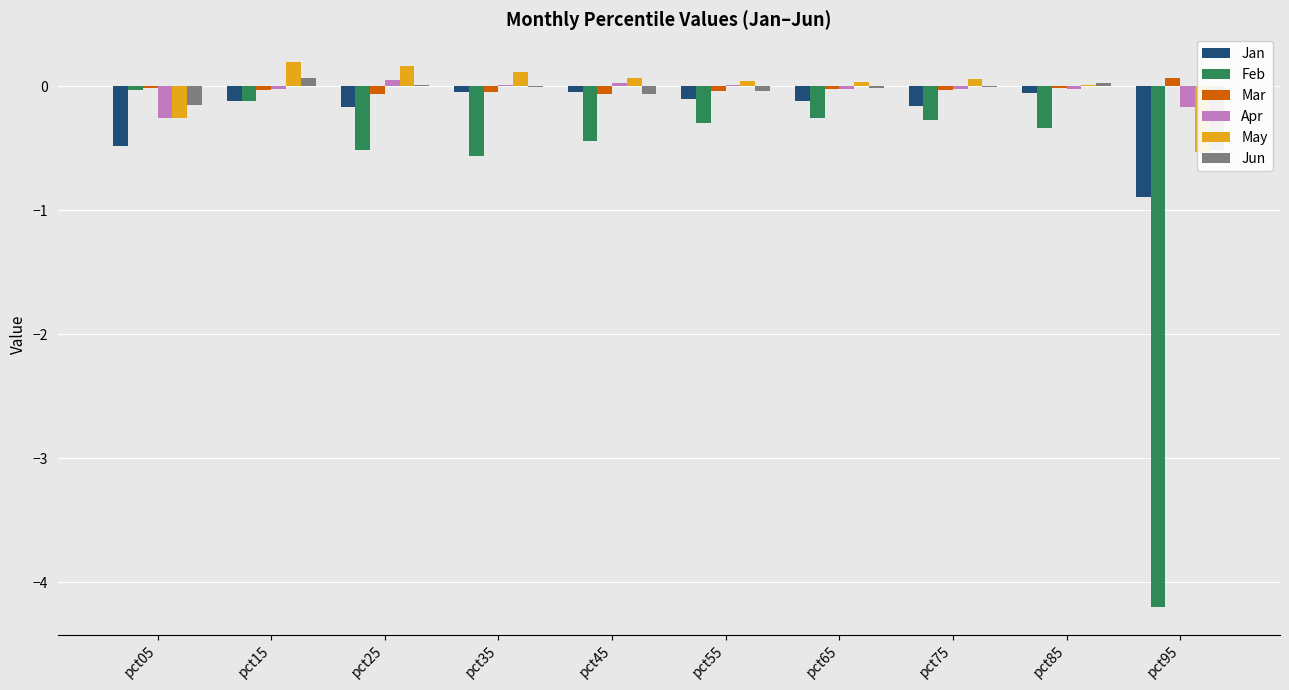

At which label is Jun closest to 0?

pct35